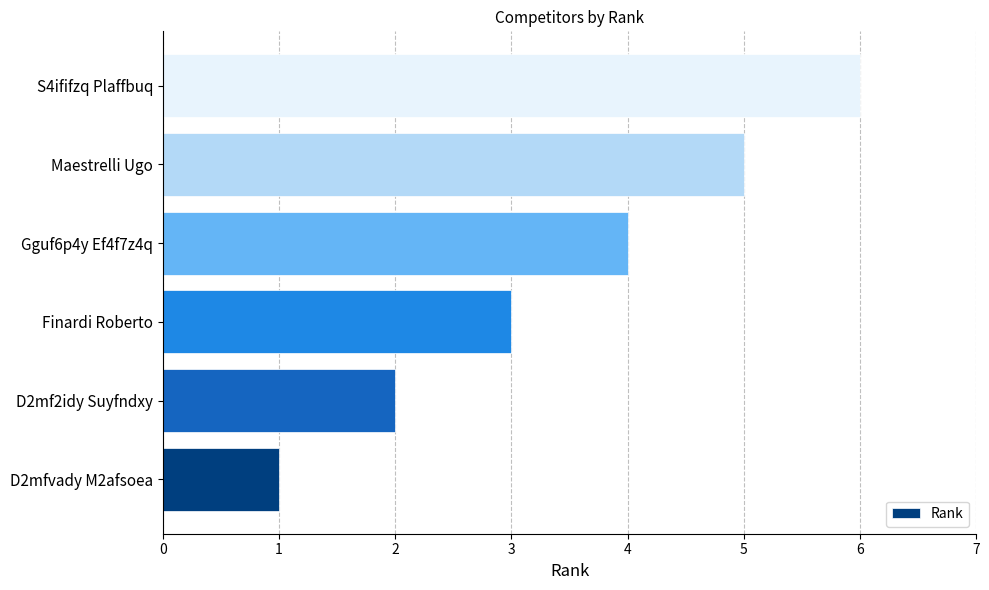

List the labels in order of value, smallest first.

D2mfvady M2afsoea, D2mf2idy Suyfndxy, Finardi Roberto, Gguf6p4y Ef4f7z4q, Maestrelli Ugo, S4ififzq Plaffbuq